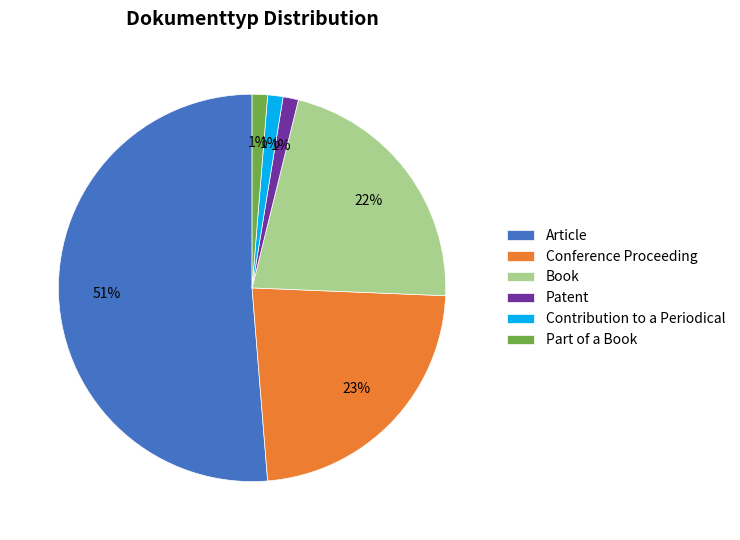

True or false: Contribution to a Periodical accounts for 12% of the total.

False